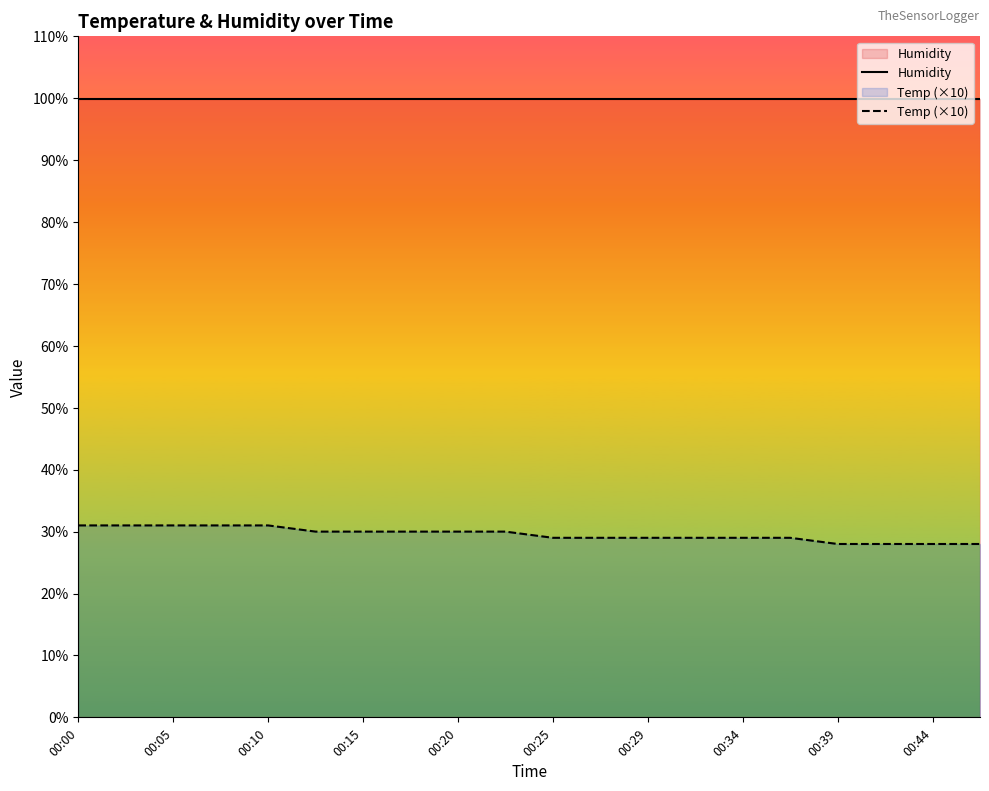

Reading left to right, transcribe all the data shown in this chart.

Humidity: 99.9	99.9	99.9	99.9	99.9	99.9	99.9	99.9	99.9	99.9	99.9	99.9	99.9	99.9	99.9	99.9	99.9	99.9	99.9	99.9
Temp (×10): 31.0	31.0	31.0	31.0	31.0	30.0	30.0	30.0	30.0	30.0	29.0	29.0	29.0	29.0	29.0	29.0	28.0	28.0	28.0	28.0